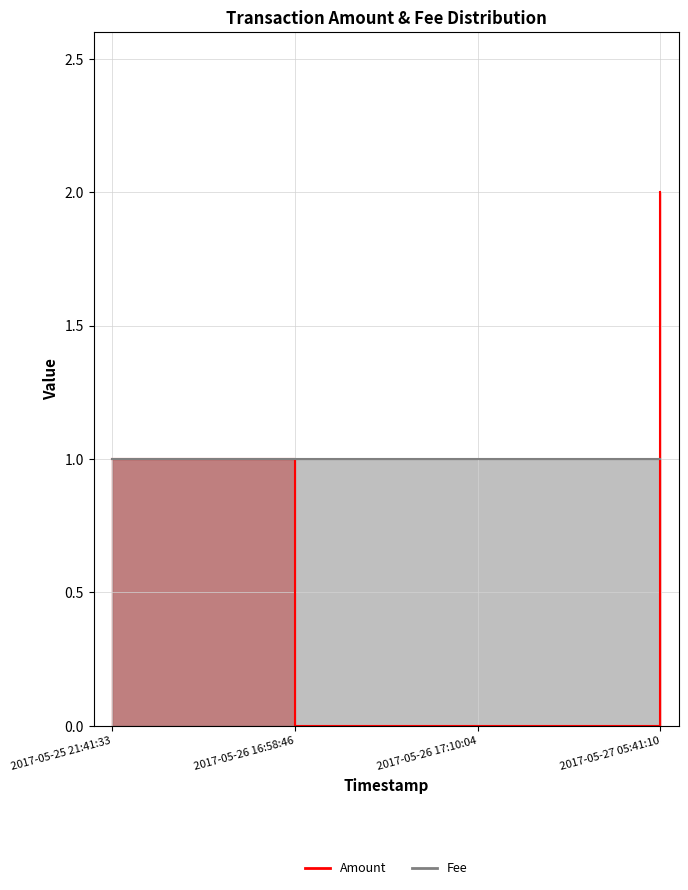

True or false: there are more than 0 points higher than both neighbors.

False